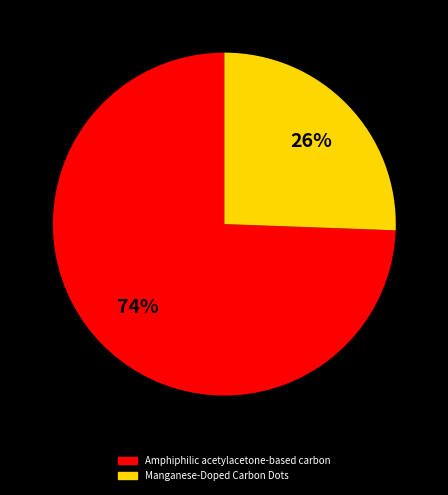

Rank the categories by value from lowest to highest.

Manganese-Doped Carbon Dots, Amphiphilic acetylacetone-based carbon